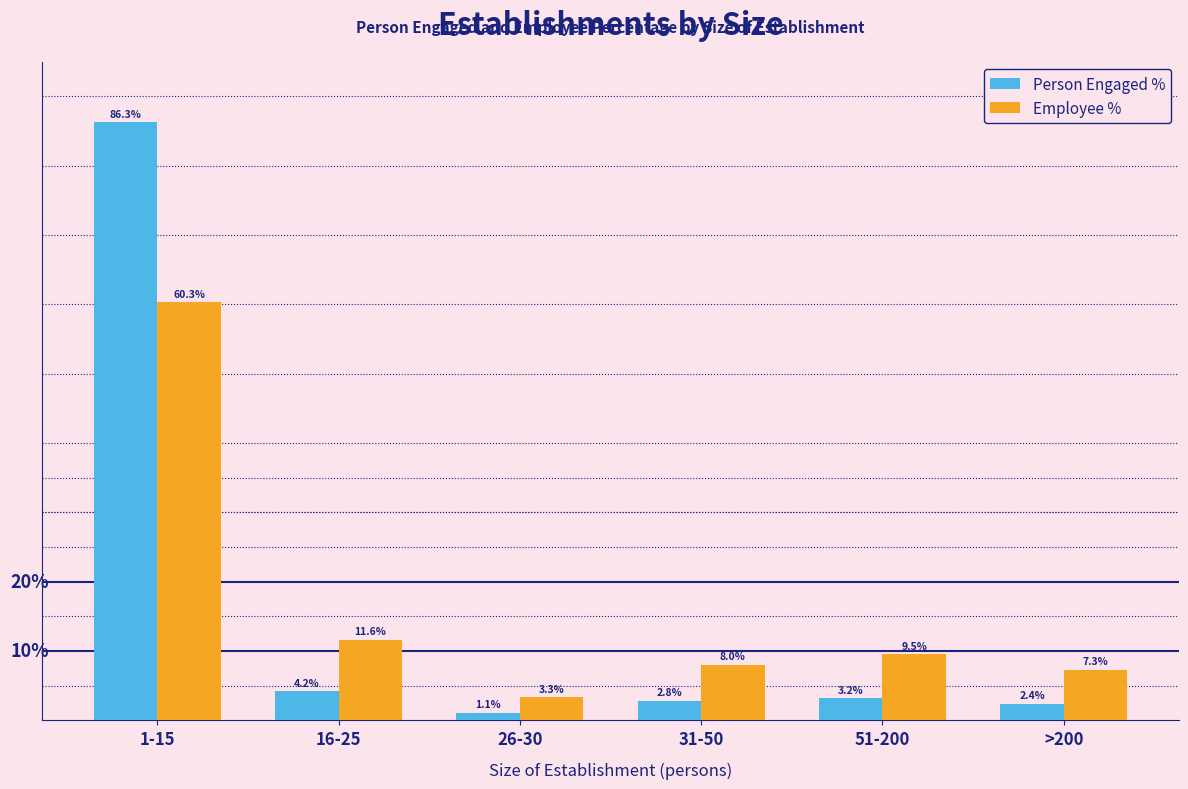

List the series in order of their peak value, highest first.

Person Engaged %, Employee %